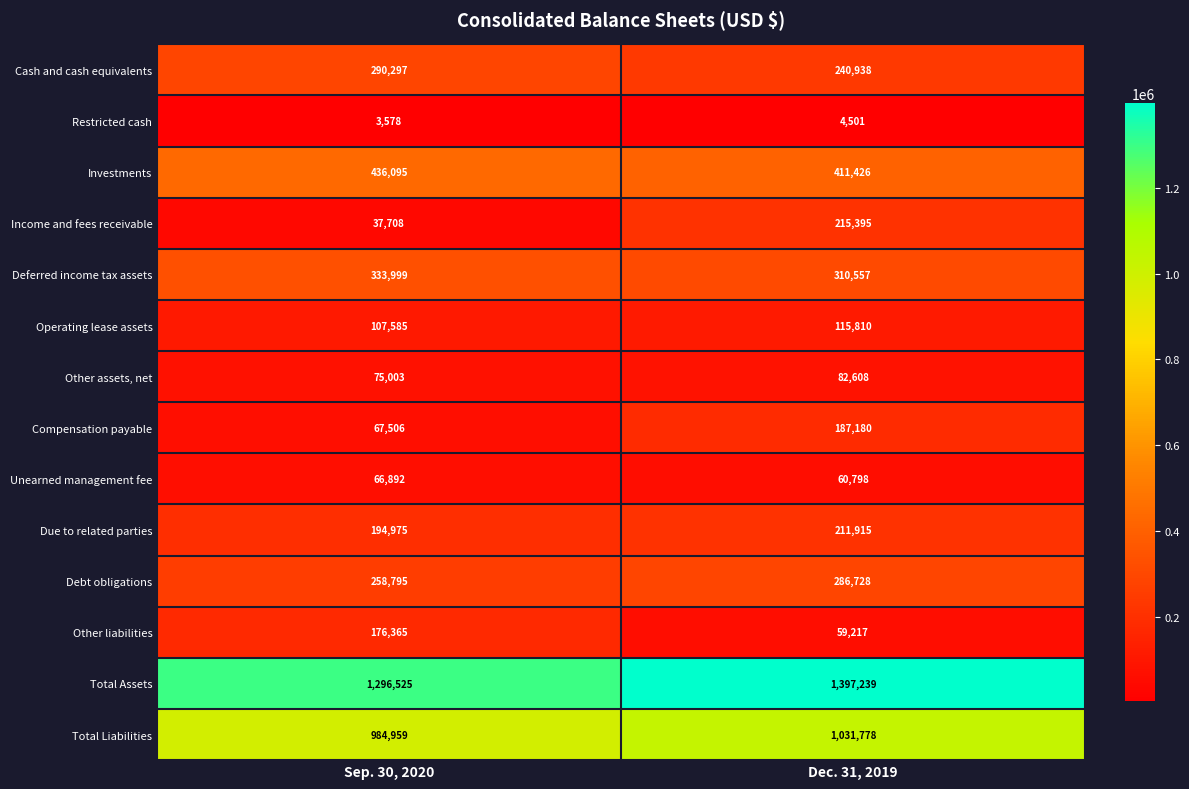

Rank the series by their maximum value, from lowest to highest.

Restricted cash, Unearned management fee, Other assets, net, Operating lease assets, Other liabilities, Compensation payable, Due to related parties, Income and fees receivable, Debt obligations, Cash and cash equivalents, Deferred income tax assets, Investments, Total Liabilities, Total Assets